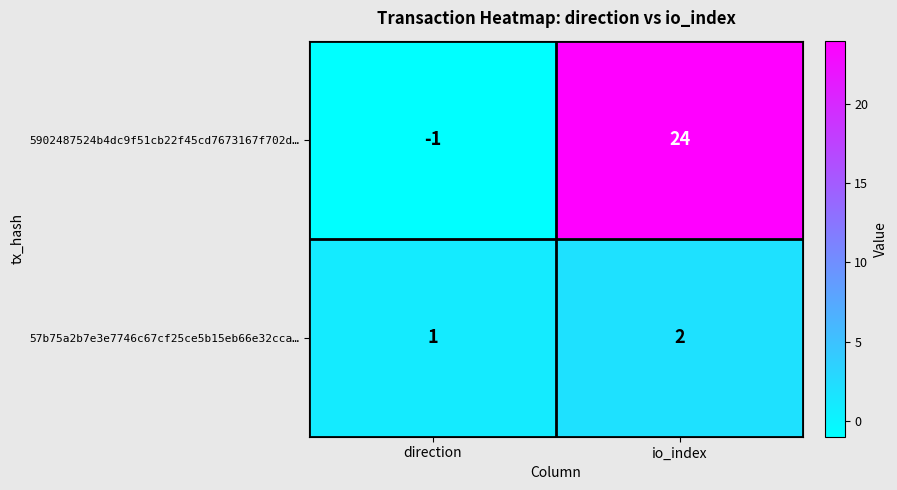

Which series has the largest total across all categories?

5902487524b4dc9f51cb22f45cd7673167f702d…